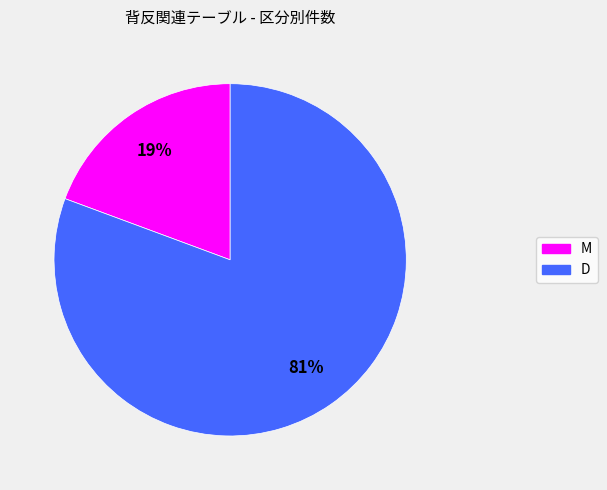

Combined, do D and M account for over 50%?

Yes